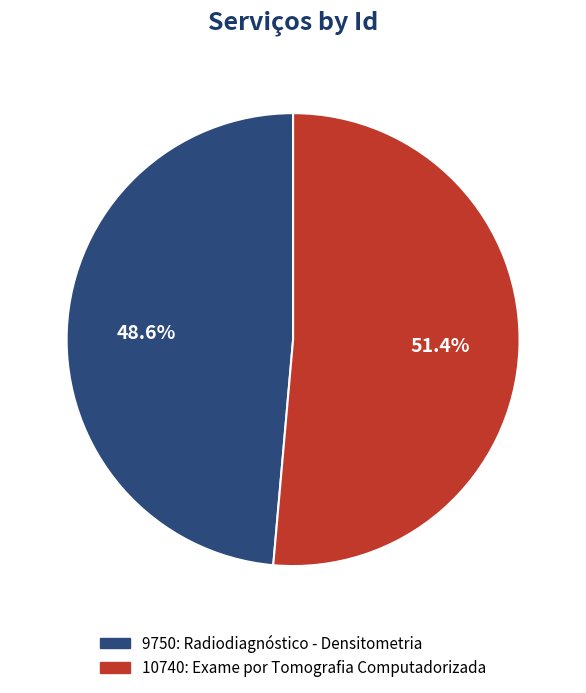

To the nearest percent, what is the difference between the largest and smallest slice percentages?

3%